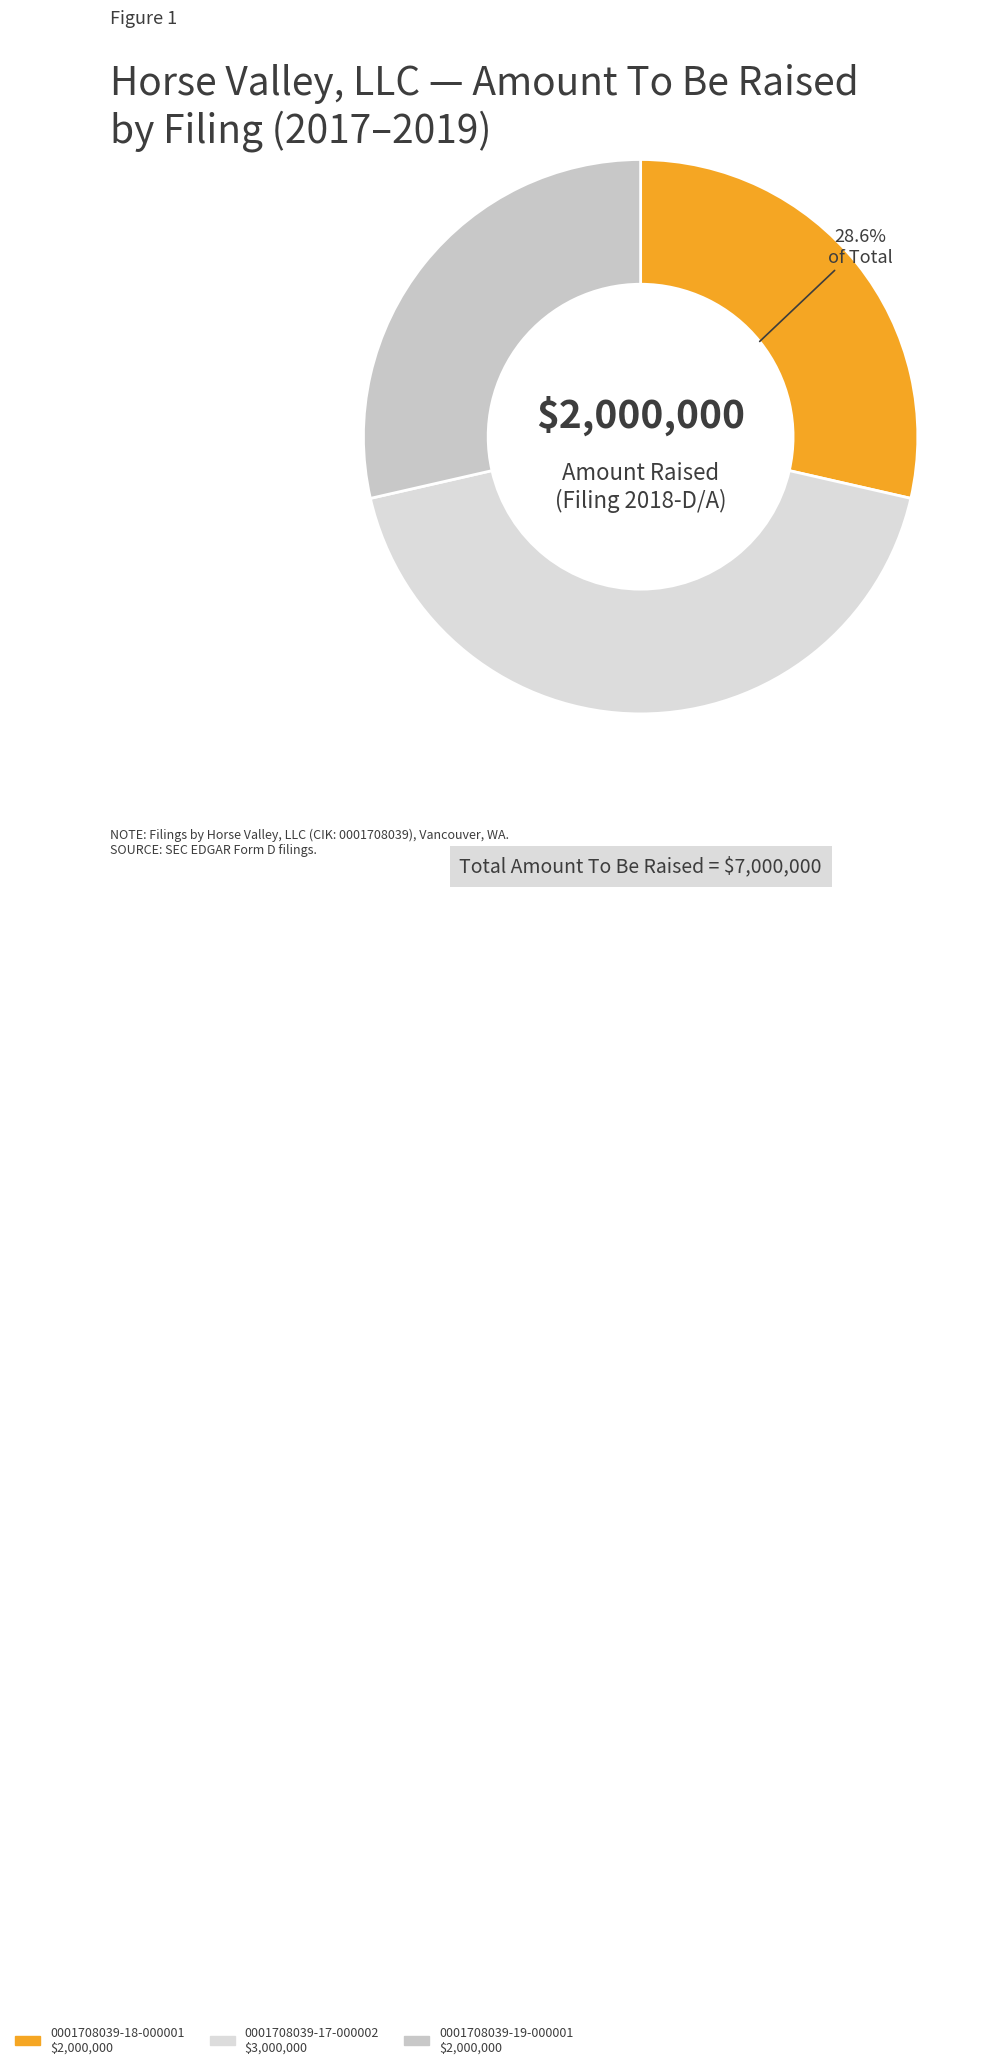

Rank the categories by value from lowest to highest.

0001708039-18-000001, 0001708039-19-000001, 0001708039-17-000002